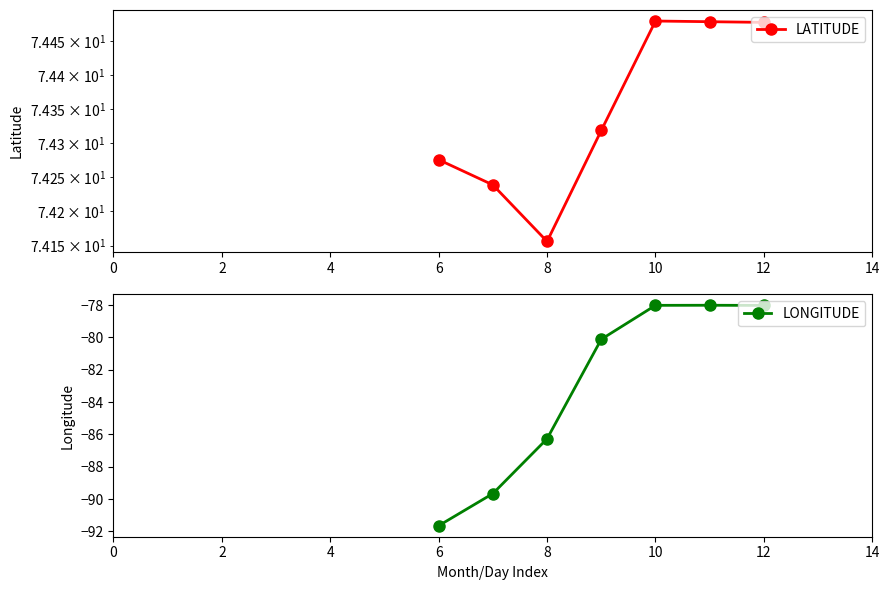

True or false: LATITUDE and LONGITUDE intersect in this chart.

False